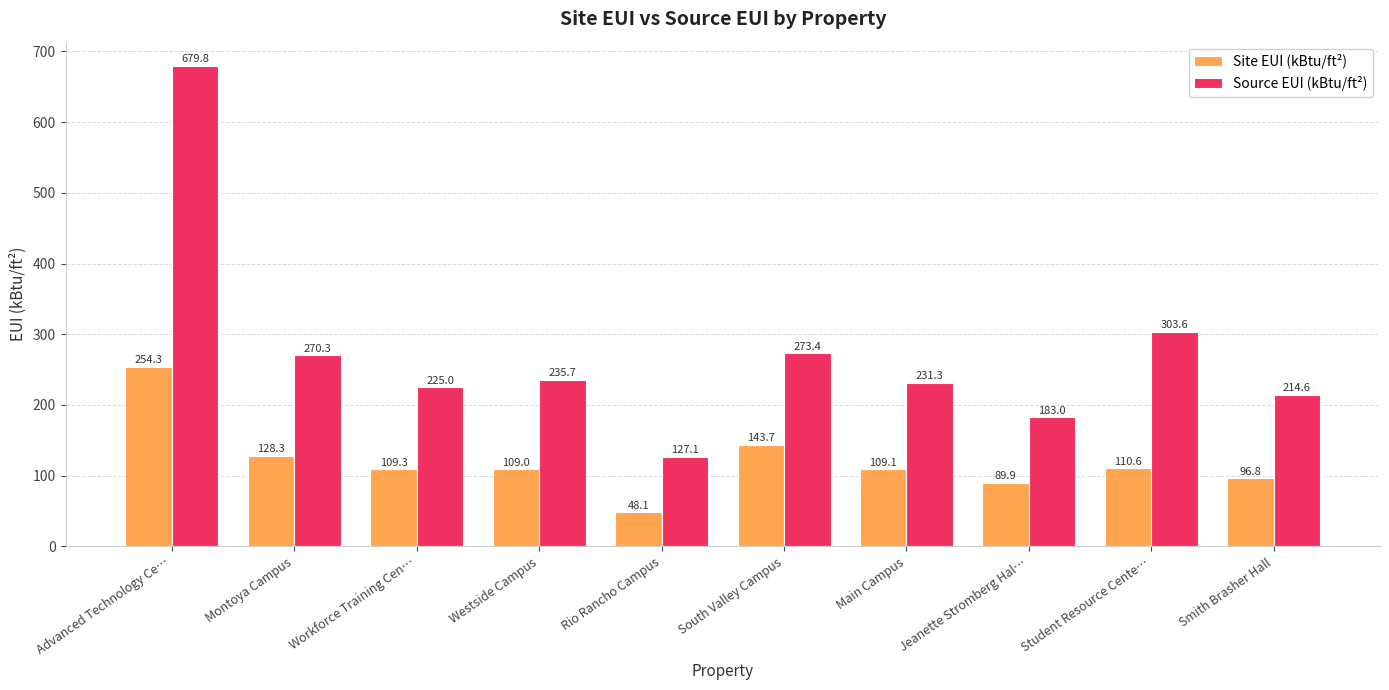

What is the sum of all Source EUI (kBtu/ft²) values?

2743.8